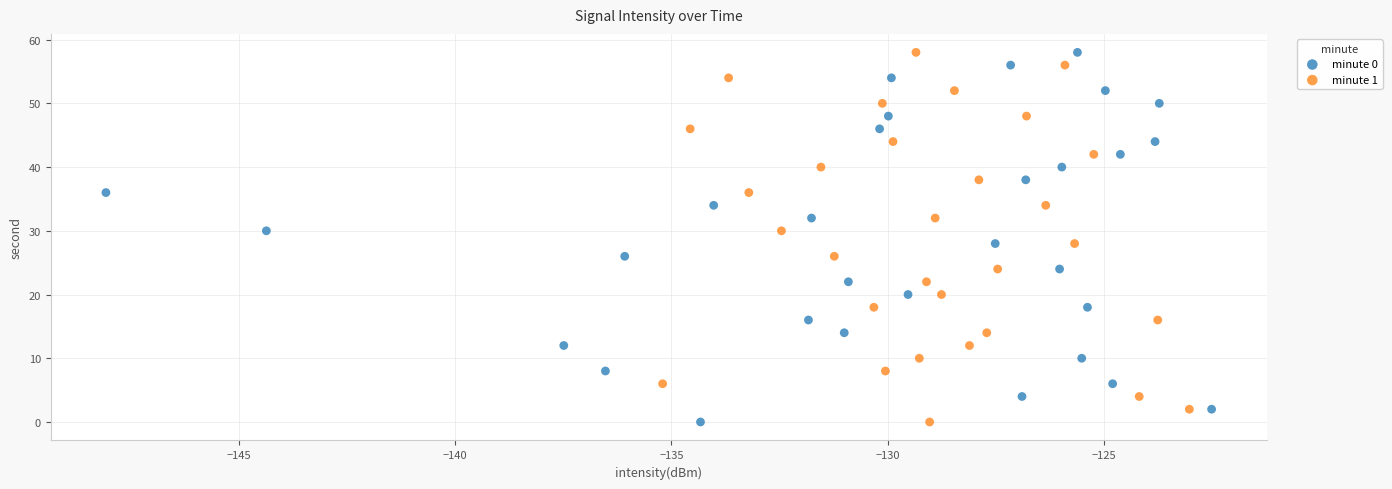

What are all the series names shown in the legend?

minute 0, minute 1